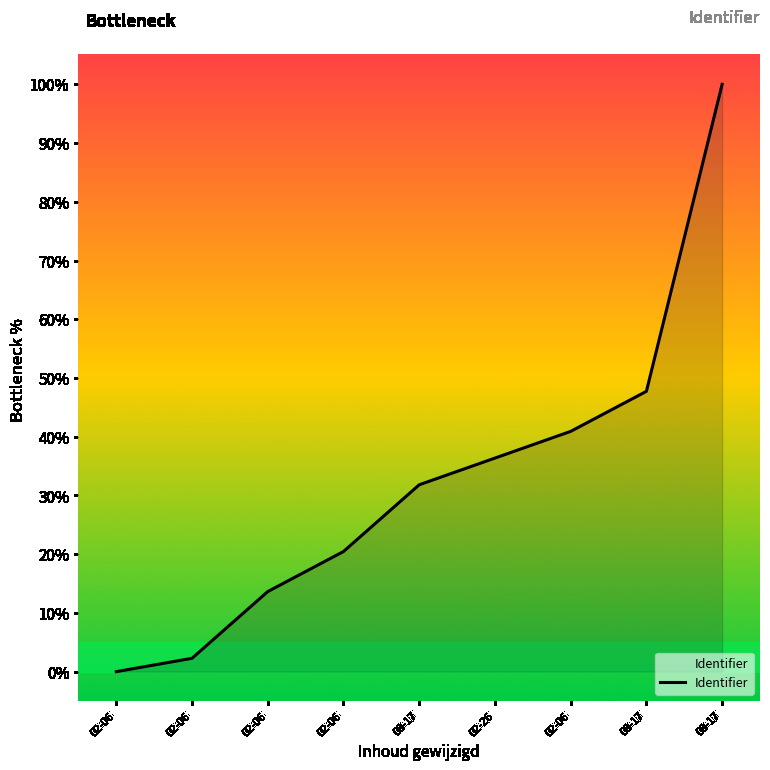

What value does the data have at 08-17?

31.8